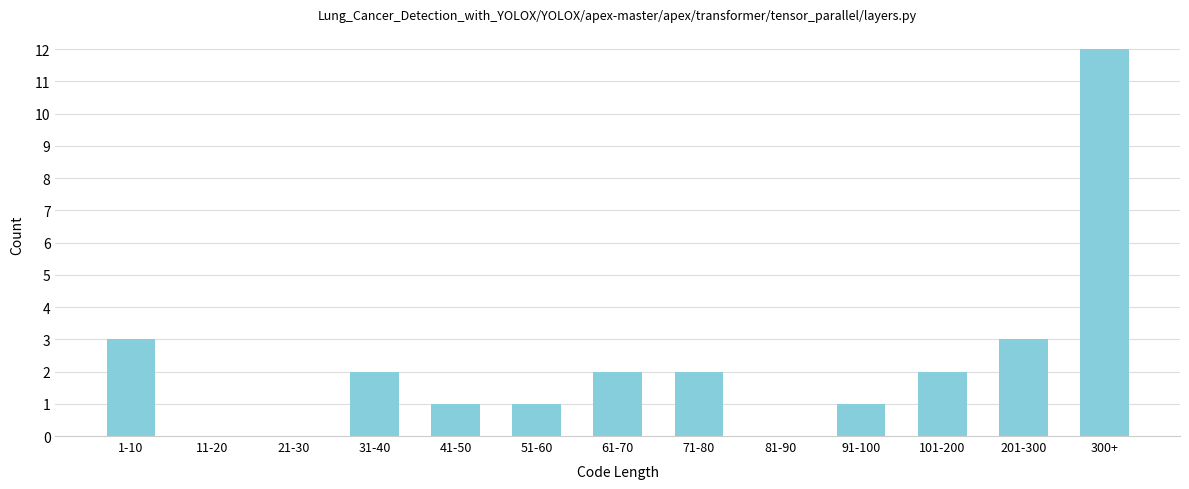

Reading left to right, list all the values displayed in this chart.

1-10=3	11-20=0	21-30=0	31-40=2	41-50=1	51-60=1	61-70=2	71-80=2	81-90=0	91-100=1	101-200=2	201-300=3	300+=12